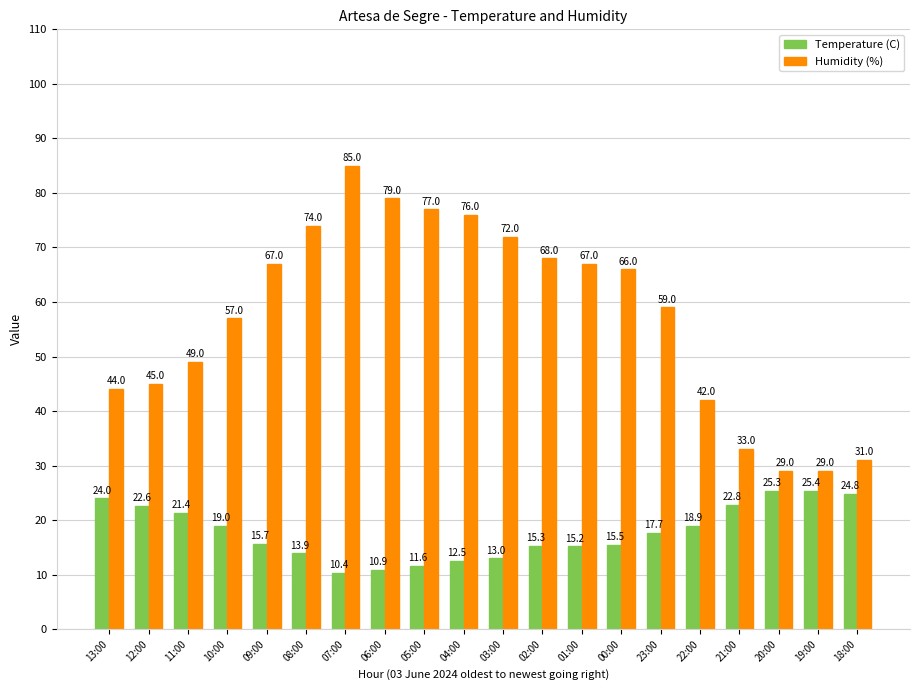

What is the minimum value for Temperature (C)?

10.4